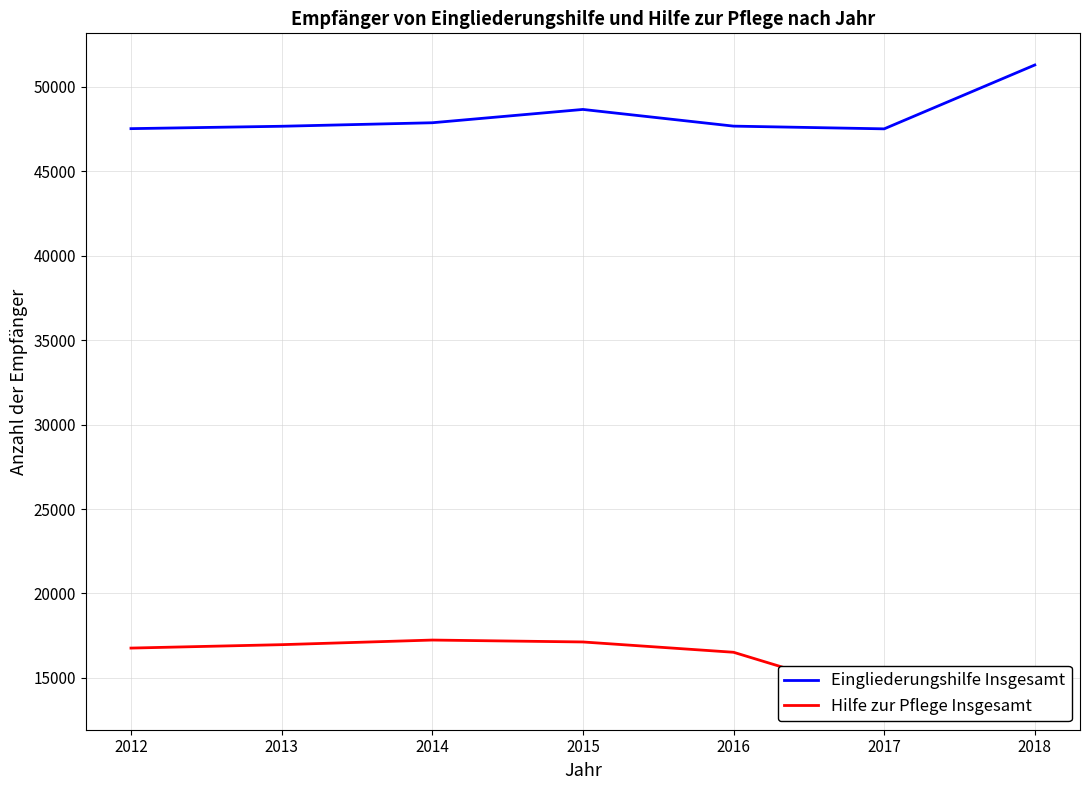

At which category does Eingliederungshilfe Insgesamt reach its first local peak?

2015